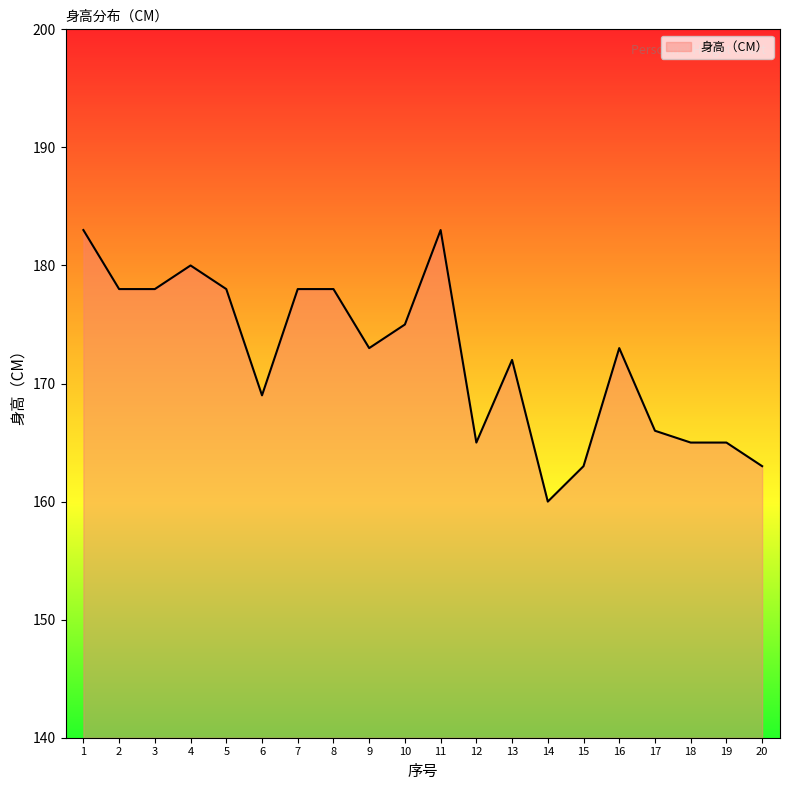

At which label does the data first exceed 173?

1